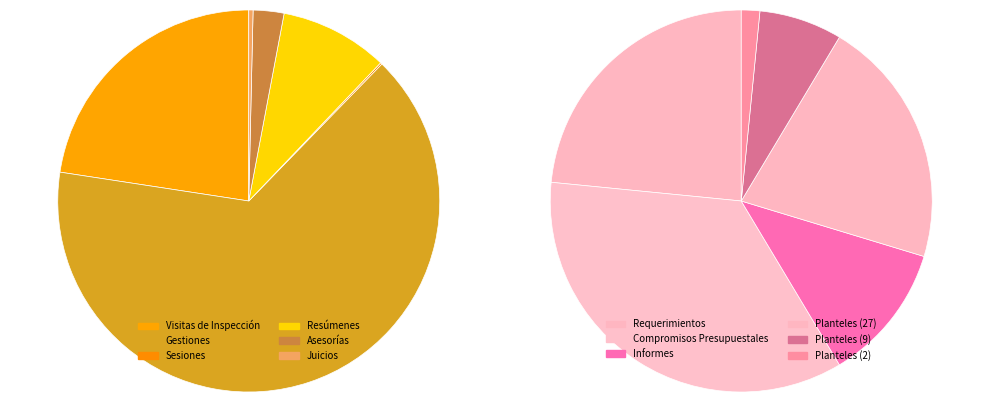

Which slice represents more than half of the pie?

Gestiones